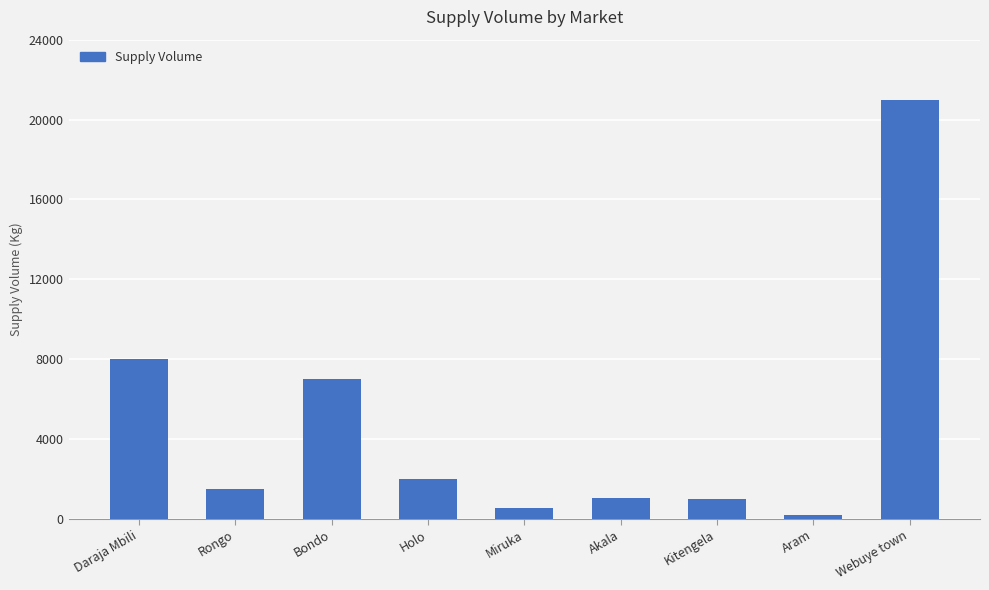

What is the greatest value displayed?

21000